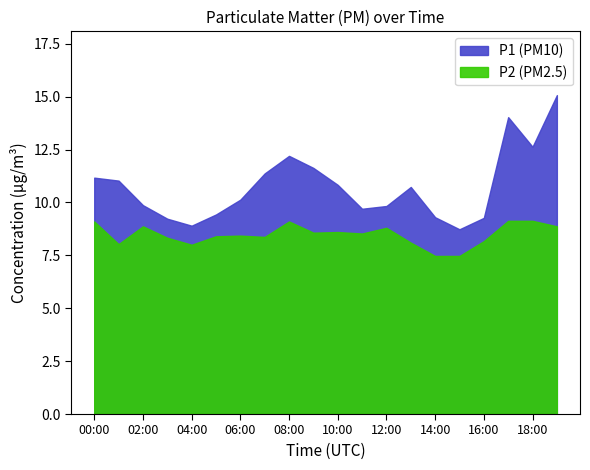

At which label does P1 first exceed 10?

00:00